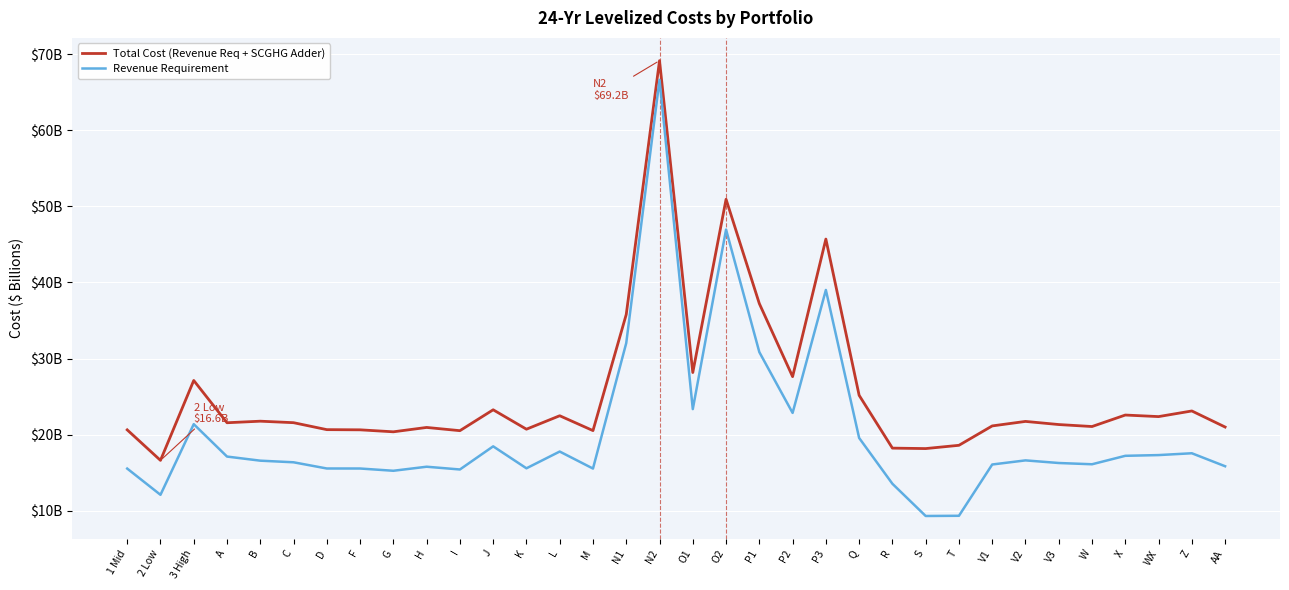

Which series has the largest range (max minus min)?

Revenue Requirement